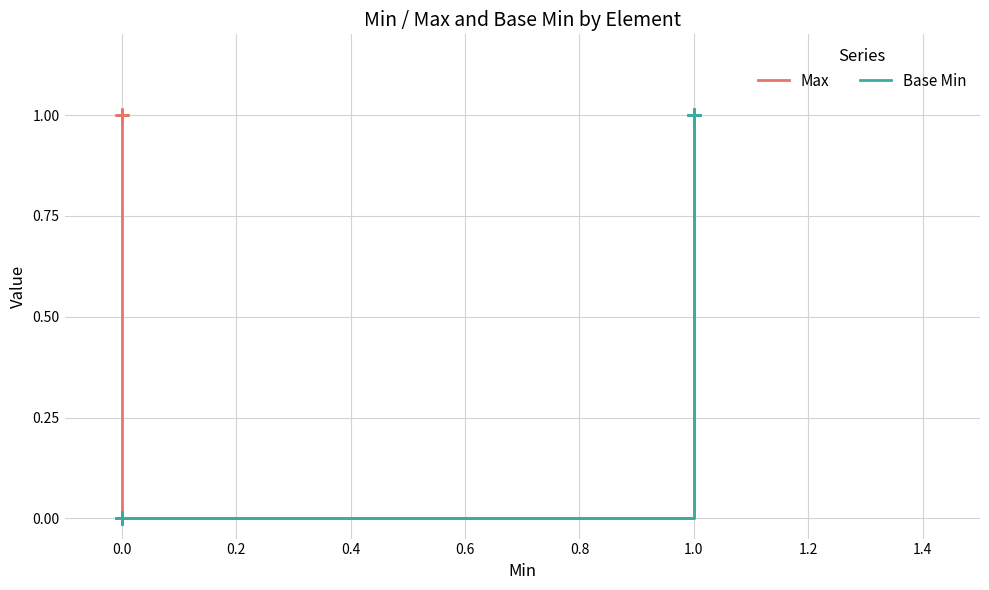

What are all the series names shown in the legend?

Max, Base Min